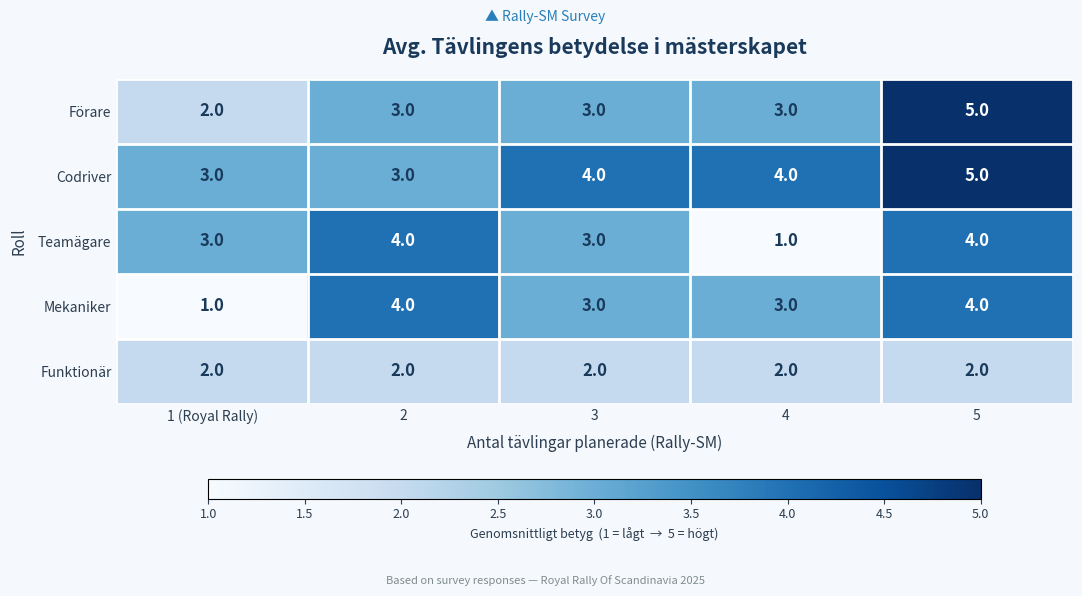

How many series are shown in this chart?

5